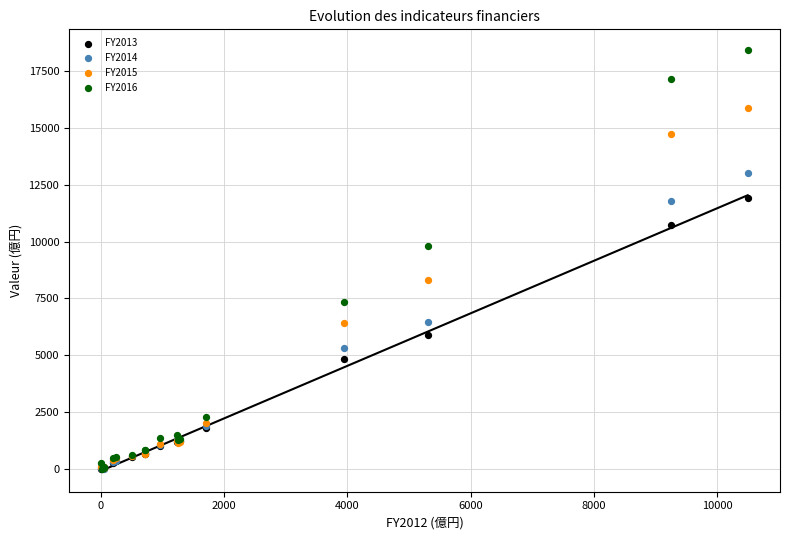

Across all series, what Y value is closest to 9202?

9791